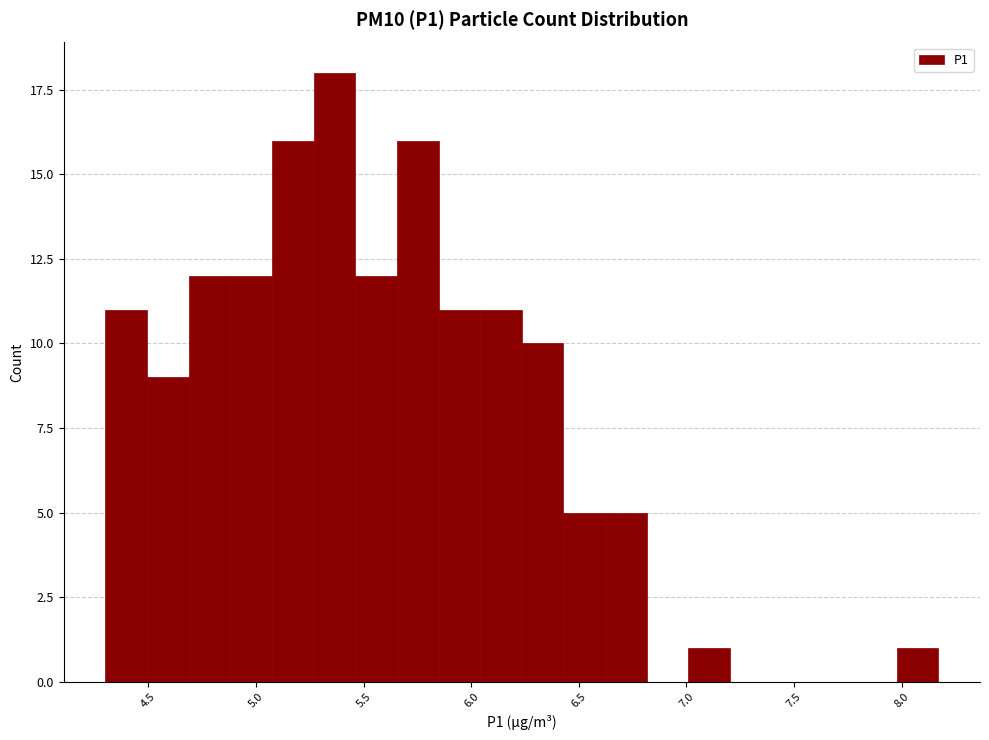

Around what value on the x-axis is the tallest bar? Give the approximate position of its centre, as read against the axis.

5.35